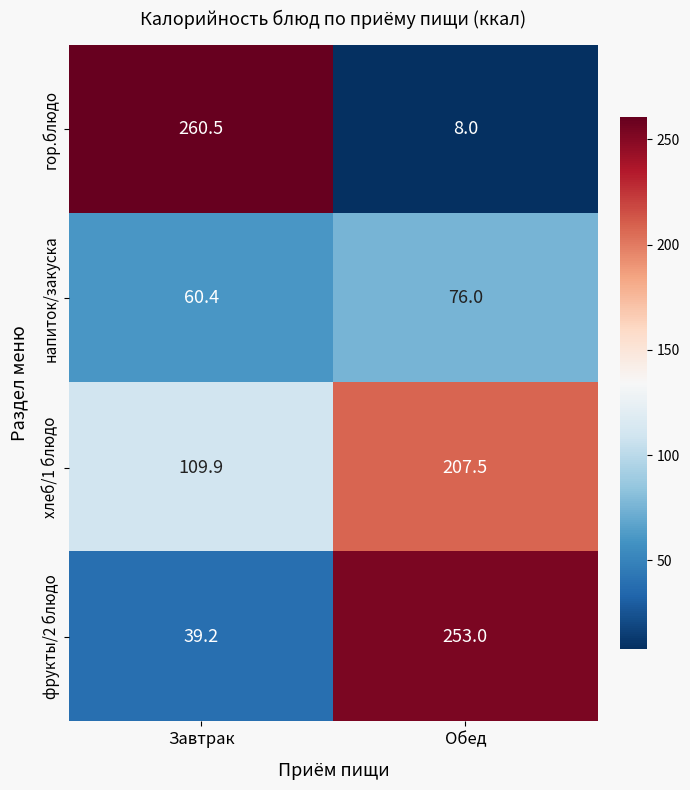

What is the minimum value for гор.блюдо?

8.0